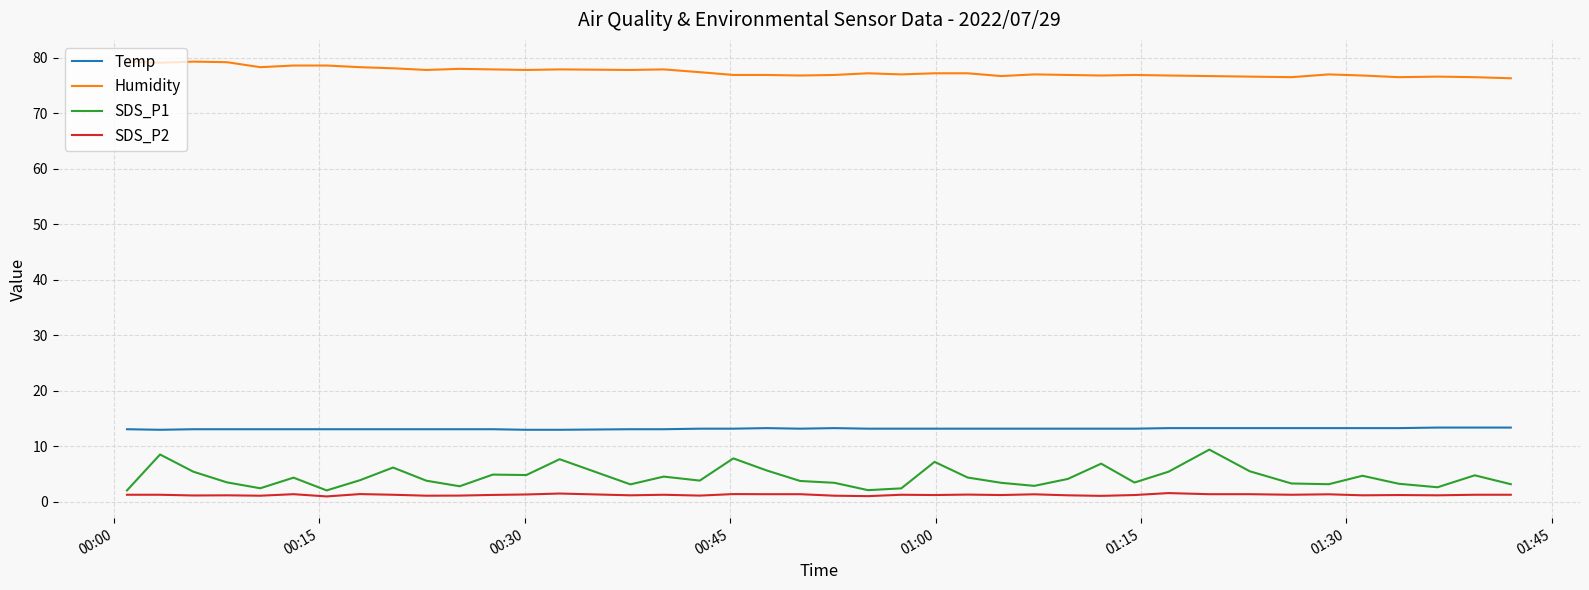

True or false: Humidity has more than 1 points higher than both neighbors.

True